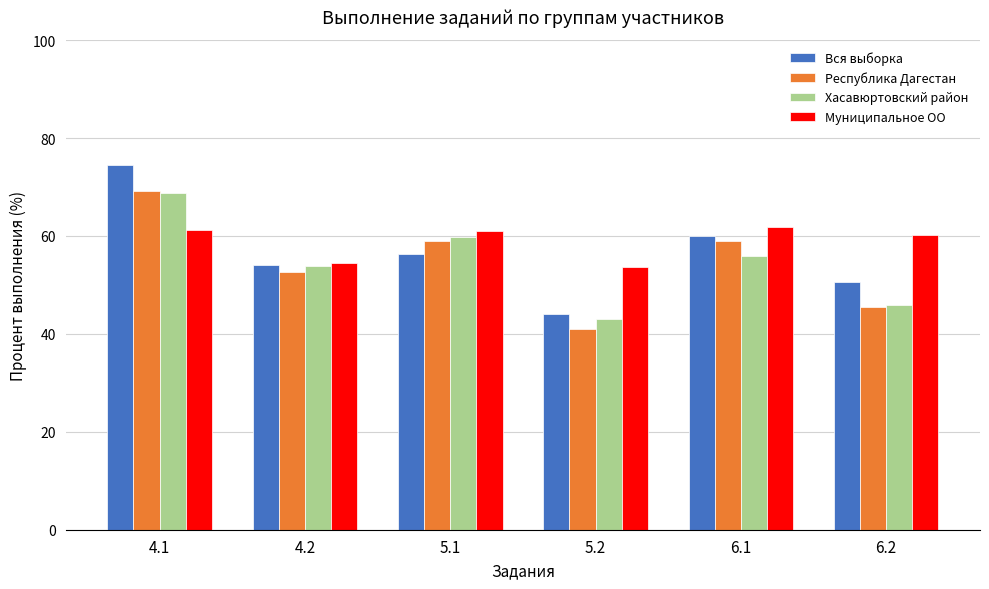

Which series has the largest total across all categories?

Муниципальное ОО